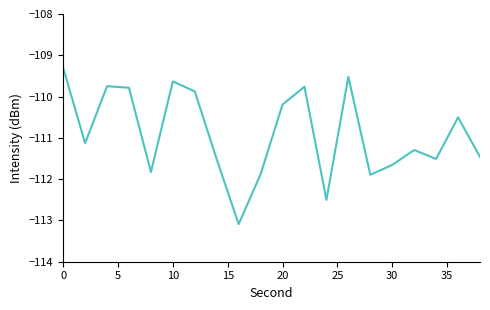

What is the minimum value shown in the chart?

-113.1